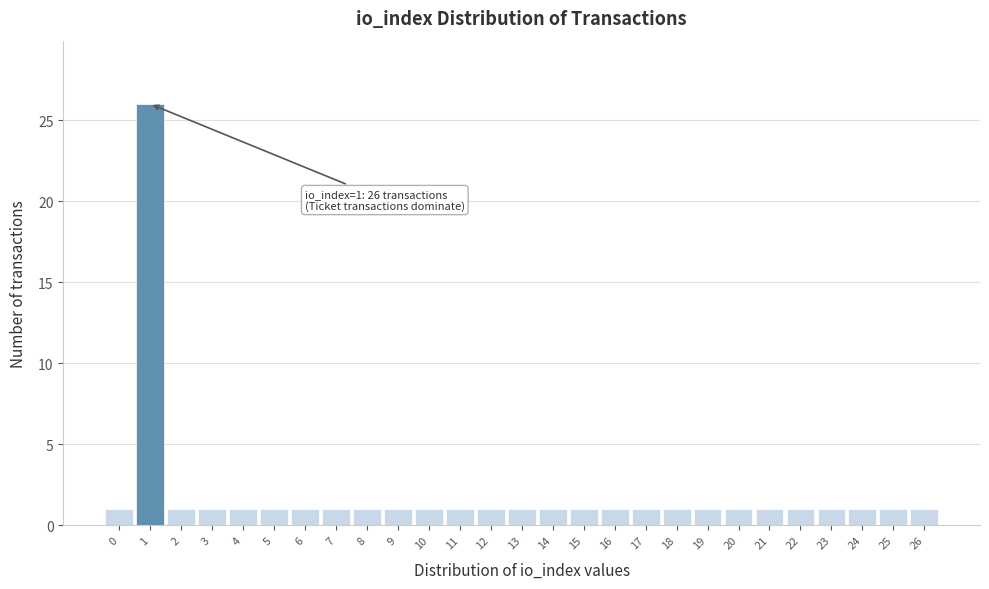

Over which range of the x-axis is the bar tallest?

0.5 to 1.5